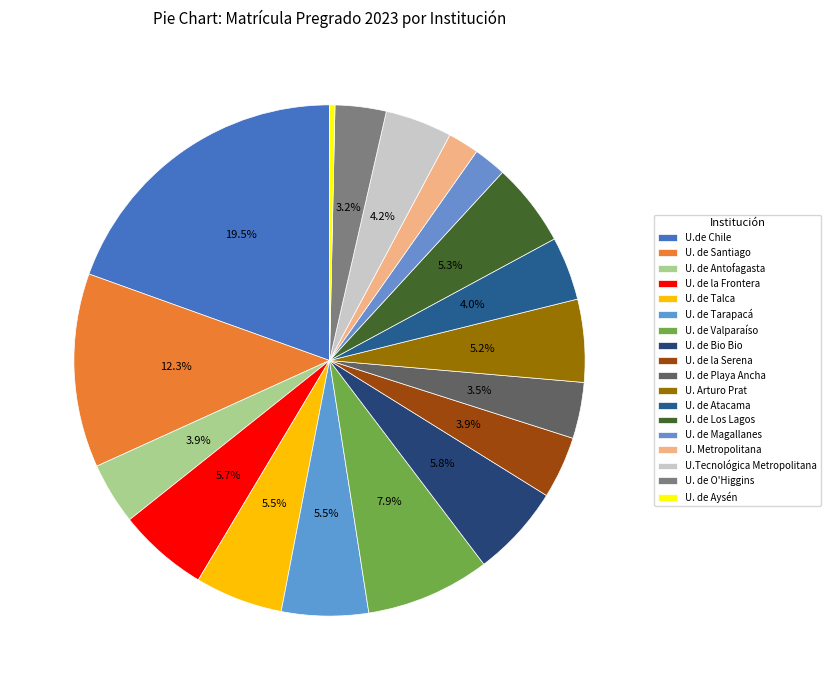

Do U. de Atacama and U. de Tarapacá together represent more than half of the pie?

No